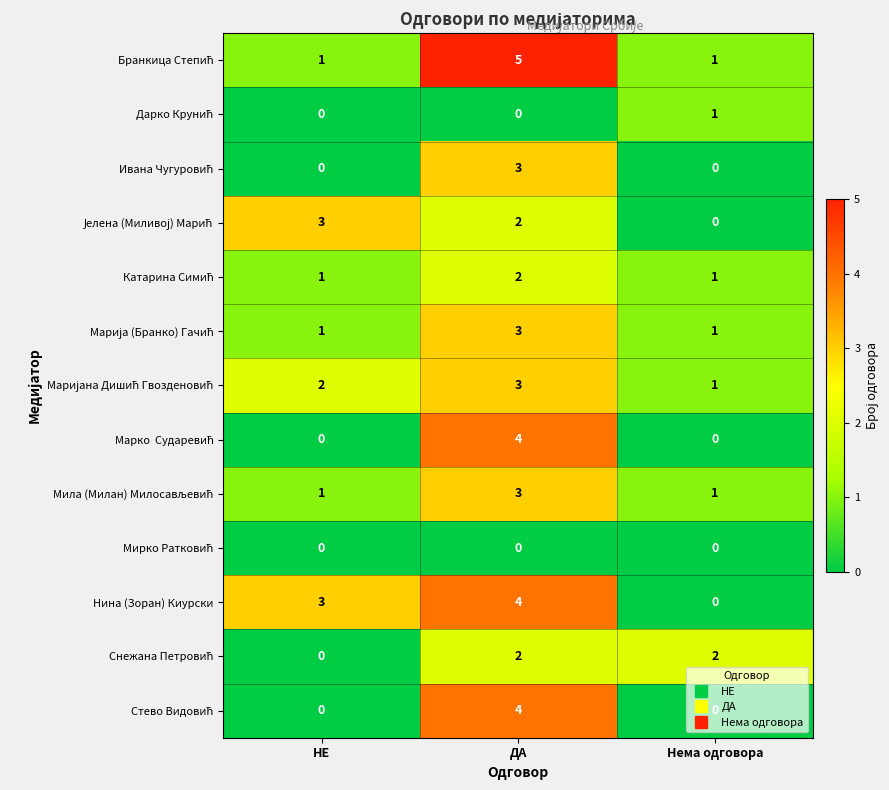

What is the difference between the highest and lowest values at НЕ?

3